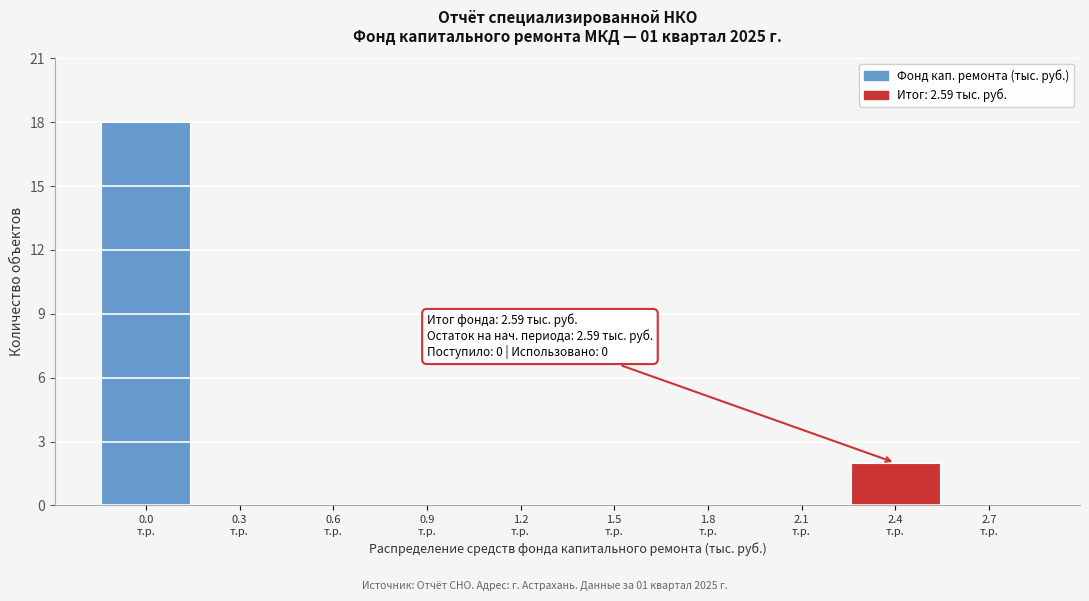

What is the maximum value shown in the chart?

18